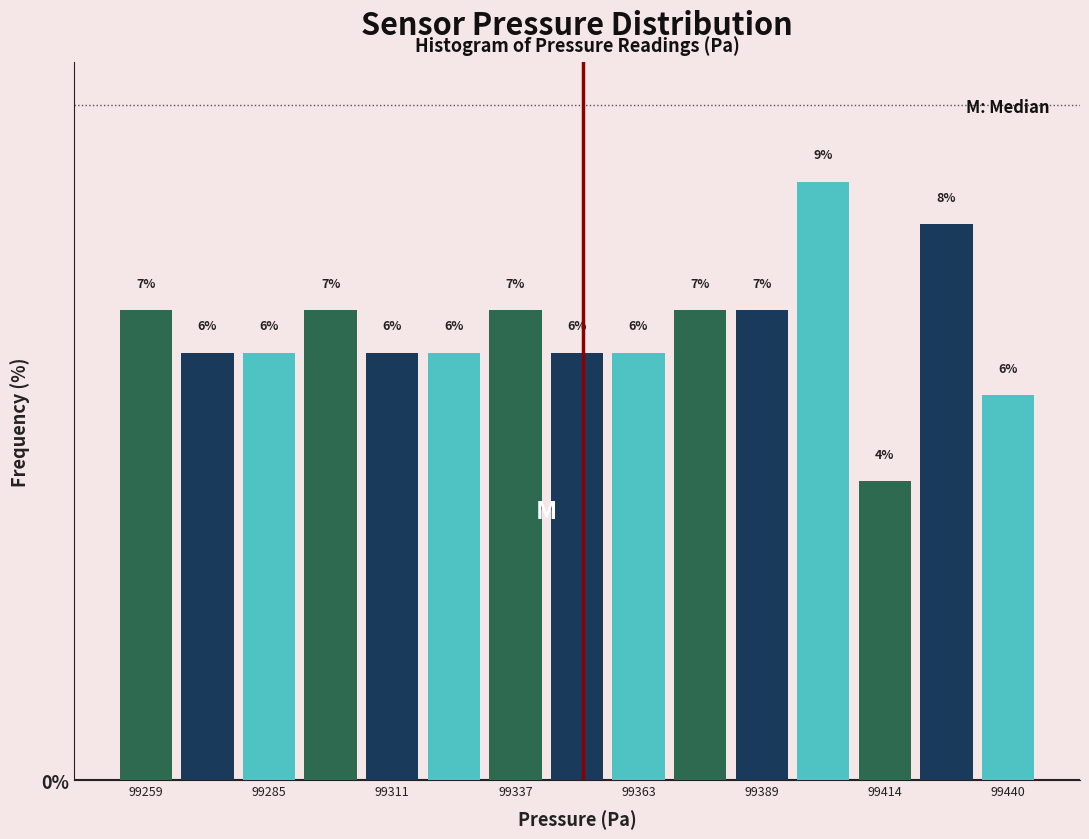

Around what value on the x-axis is the tallest bar? Give the approximate position of its centre, as read against the axis.

99400